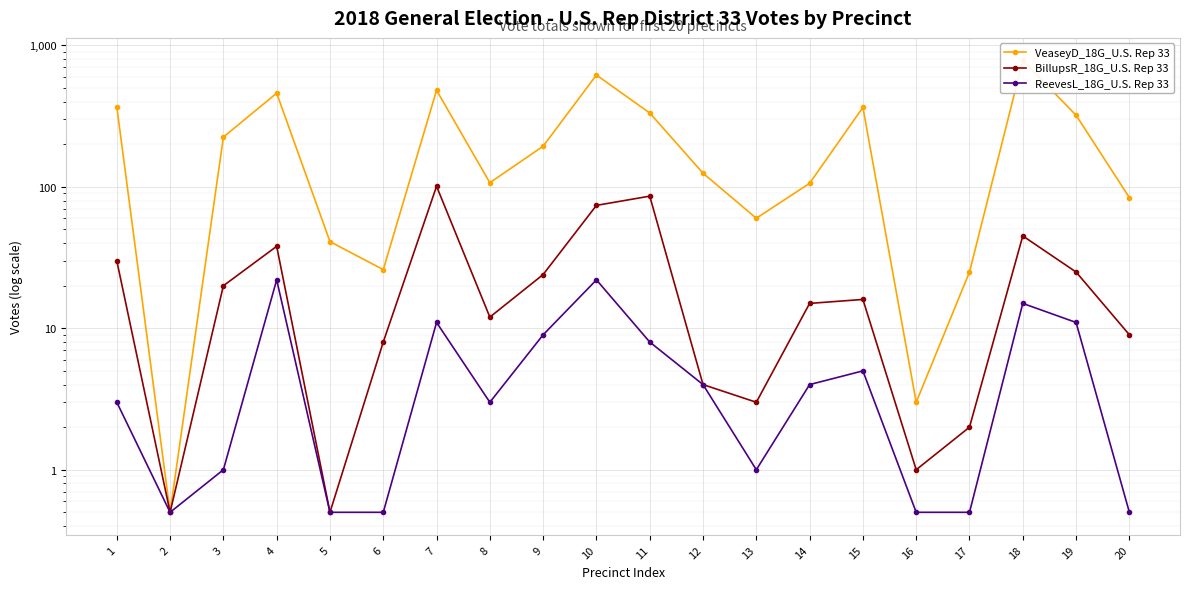

Rank the categories by VeaseyD_18G_U.S. Rep 33 value from lowest to highest.

2, 16, 17, 6, 5, 13, 20, 14, 8, 12, 9, 3, 19, 11, 15, 1, 4, 7, 10, 18